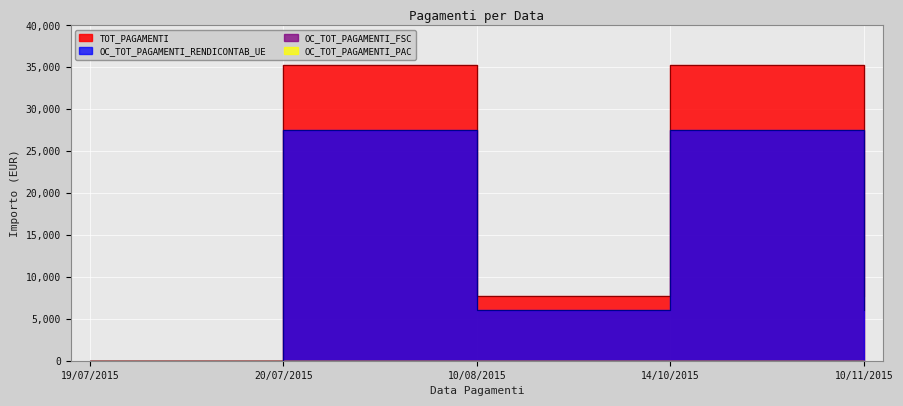

At which label is TOT_PAGAMENTI closest to 17633?

10/08/2015